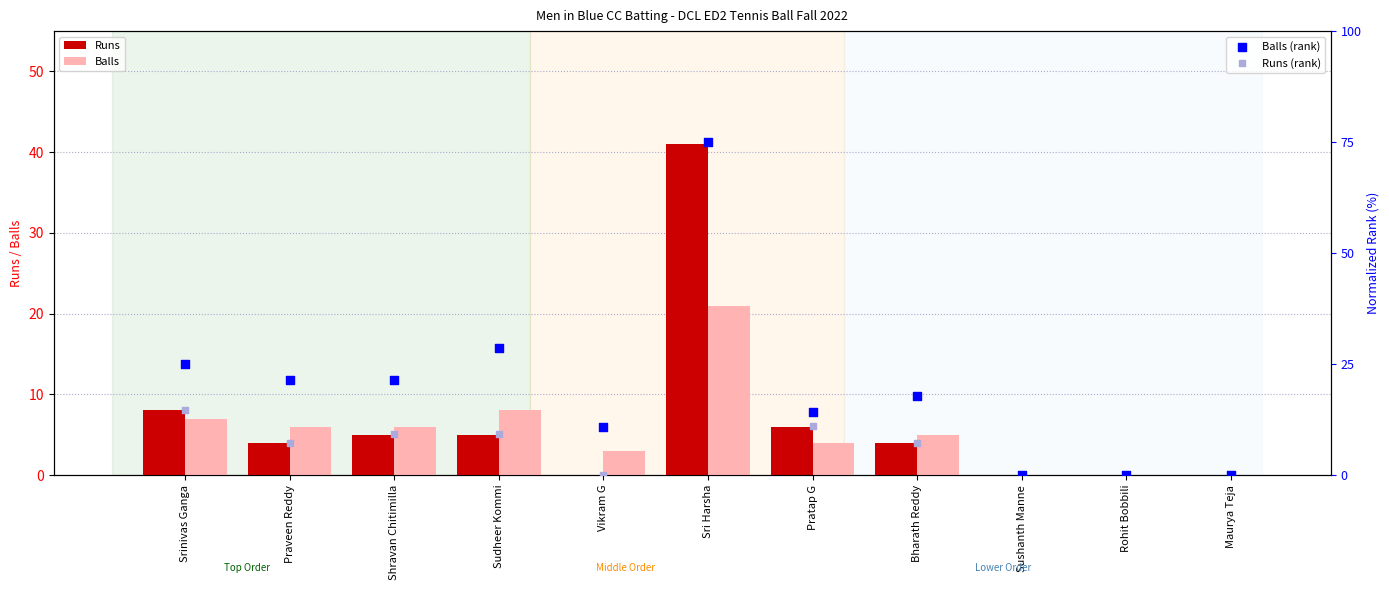

Is the value of Balls at Sushanth Manne greater than the value of Runs (rank) at Maurya Teja?

No